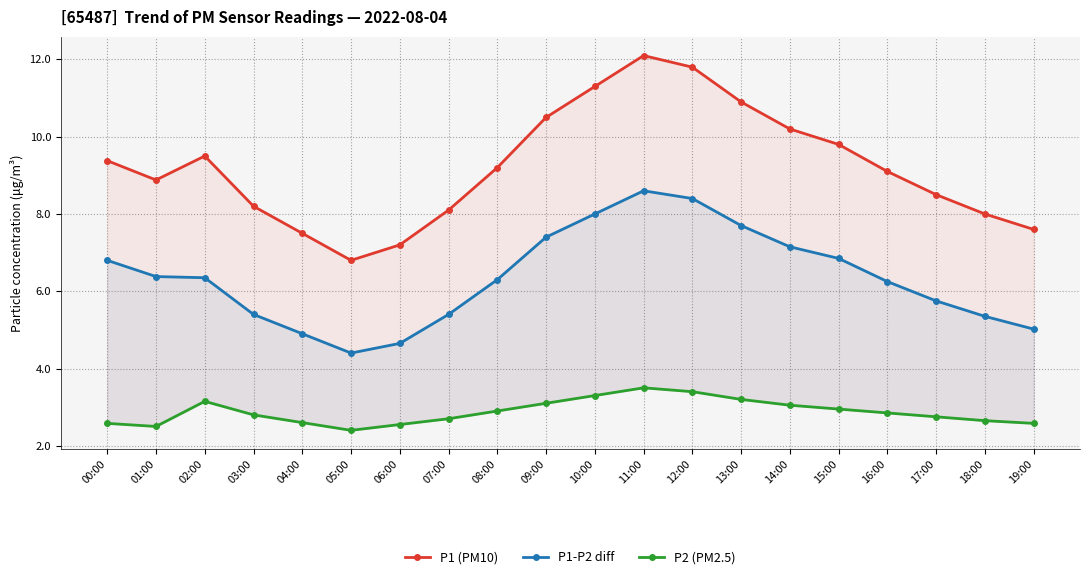

What is the value of the P1-P2 diff point at the 10th from the left?

7.4